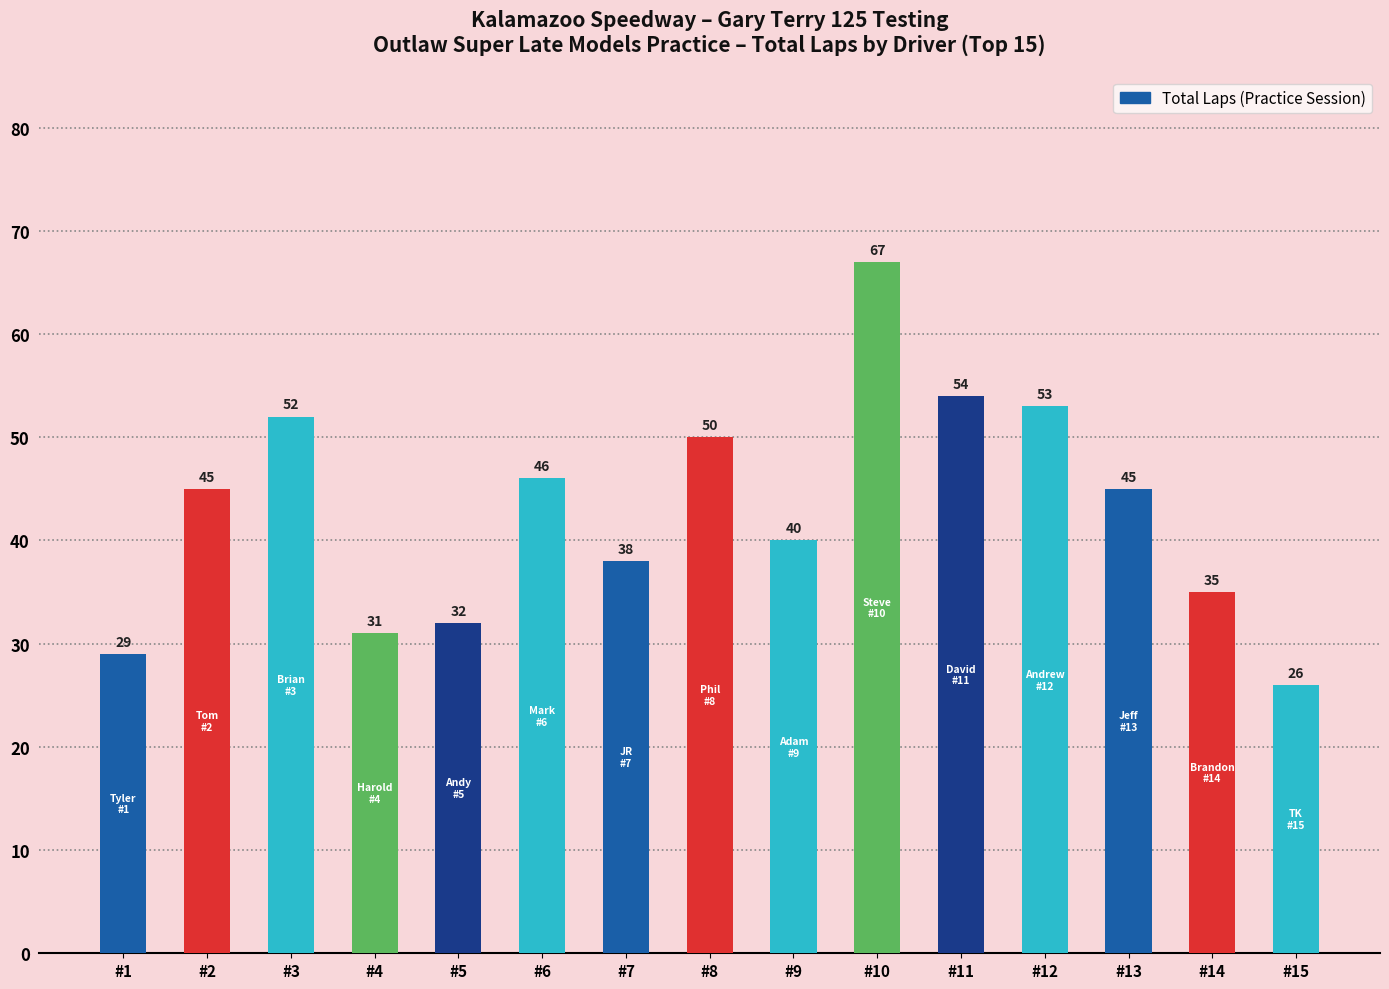

The value at #11 is 85. True or false?

False